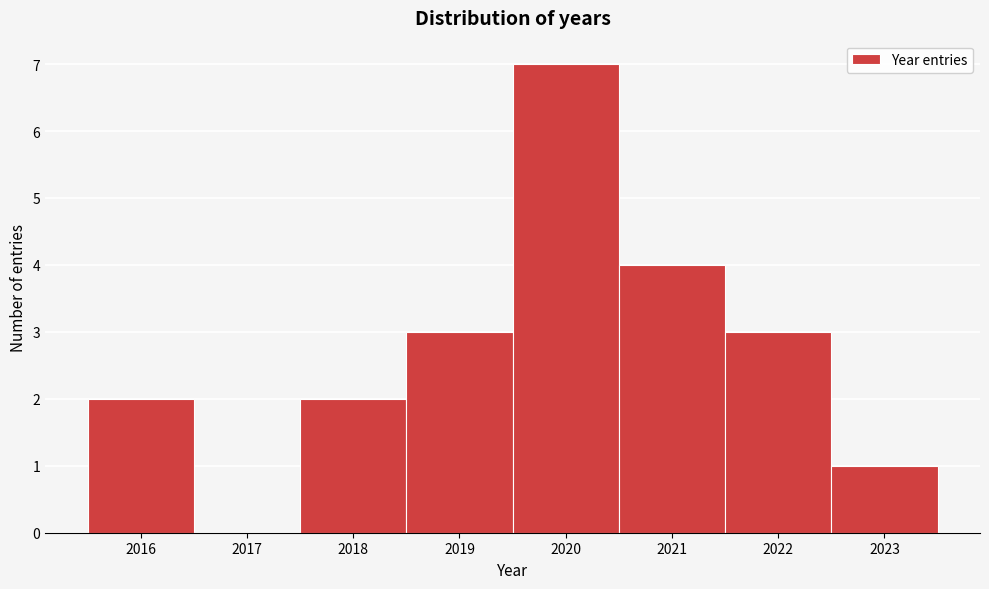

Reading left to right, transcribe this chart: for each bar, give the range it covers on the x-axis and its height. The values are not printed on the chart, so give them approximately, as read against the axis.

2015.5 to 2016.5: 2
2016.5 to 2017.5: 0
2017.5 to 2018.5: 2
2018.5 to 2019.5: 3
2019.5 to 2020.5: 7
2020.5 to 2021.5: 4
2021.5 to 2022.5: 3
2022.5 to 2023.5: 1